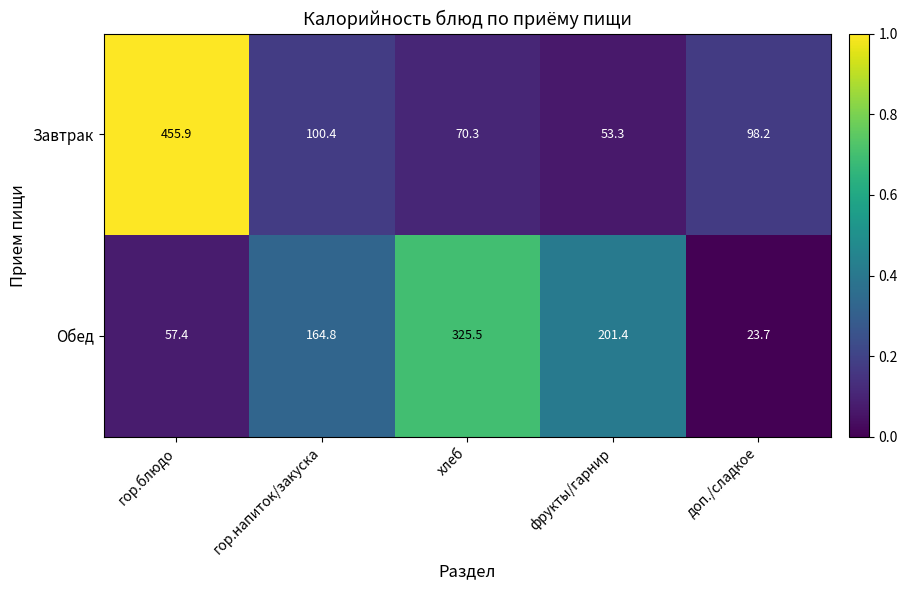

At which category does the chart reach its peak across all series?

гор.блюдо